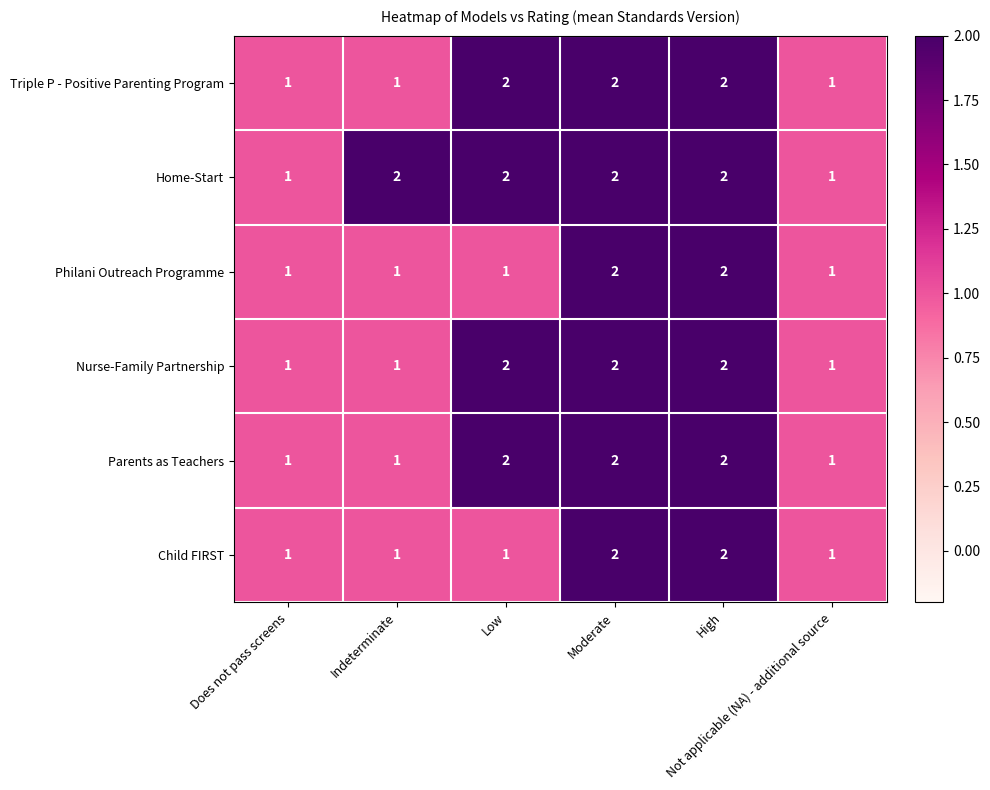

What is the sum of all Triple P - Positive Parenting Program values?

9